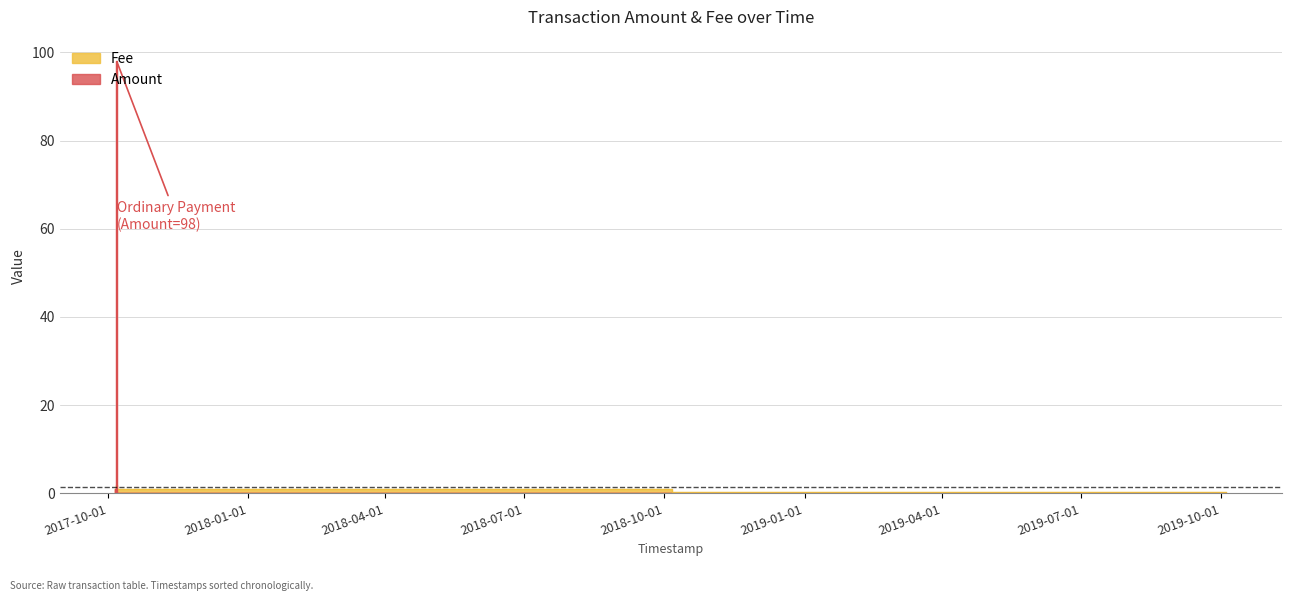

Rank the categories by Amount value from highest to lowest.

2017-10-06 17:17:35, 2017-10-05 17:36:11, 2019-10-04 14:30:44, 2017-10-05 17:40:48, 2017-10-06 17:19:16, 2017-10-06 18:51:28, 2017-10-06 19:15:18, 2017-10-06 19:35:06